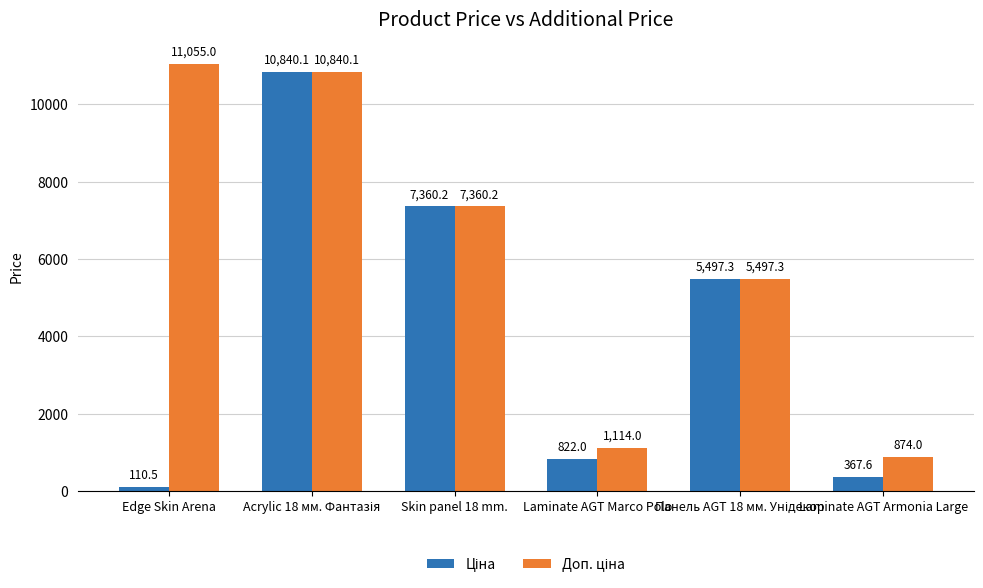

What is the total value across all series at Skin panel 18 mm.?

14720.4